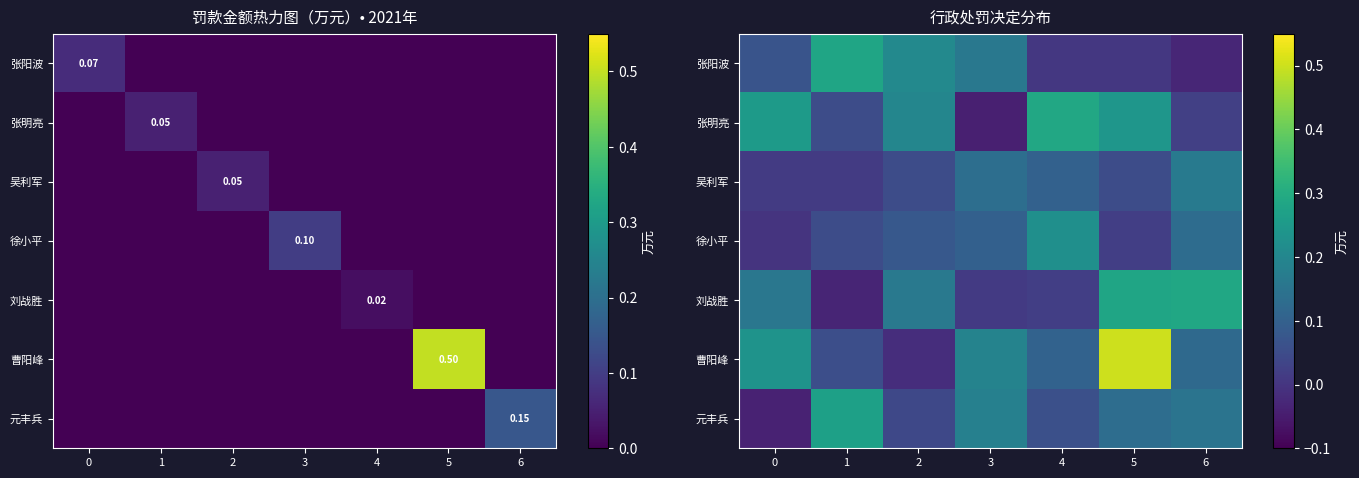

Is it true that 元丰兵 equals 0.0 at 2?

False